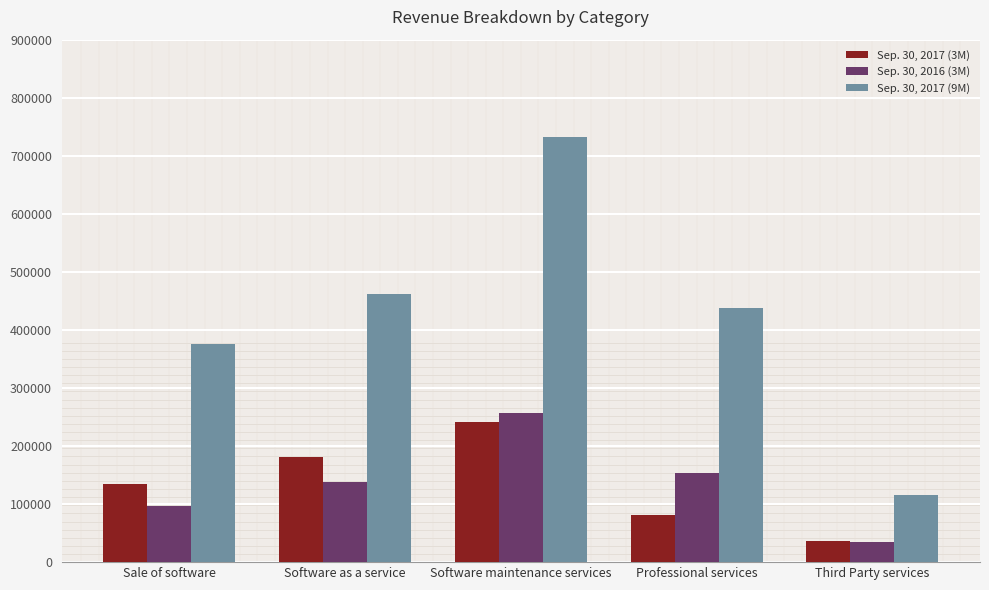

What is the sum of all Sep. 30, 2017 (3M) values?

674240